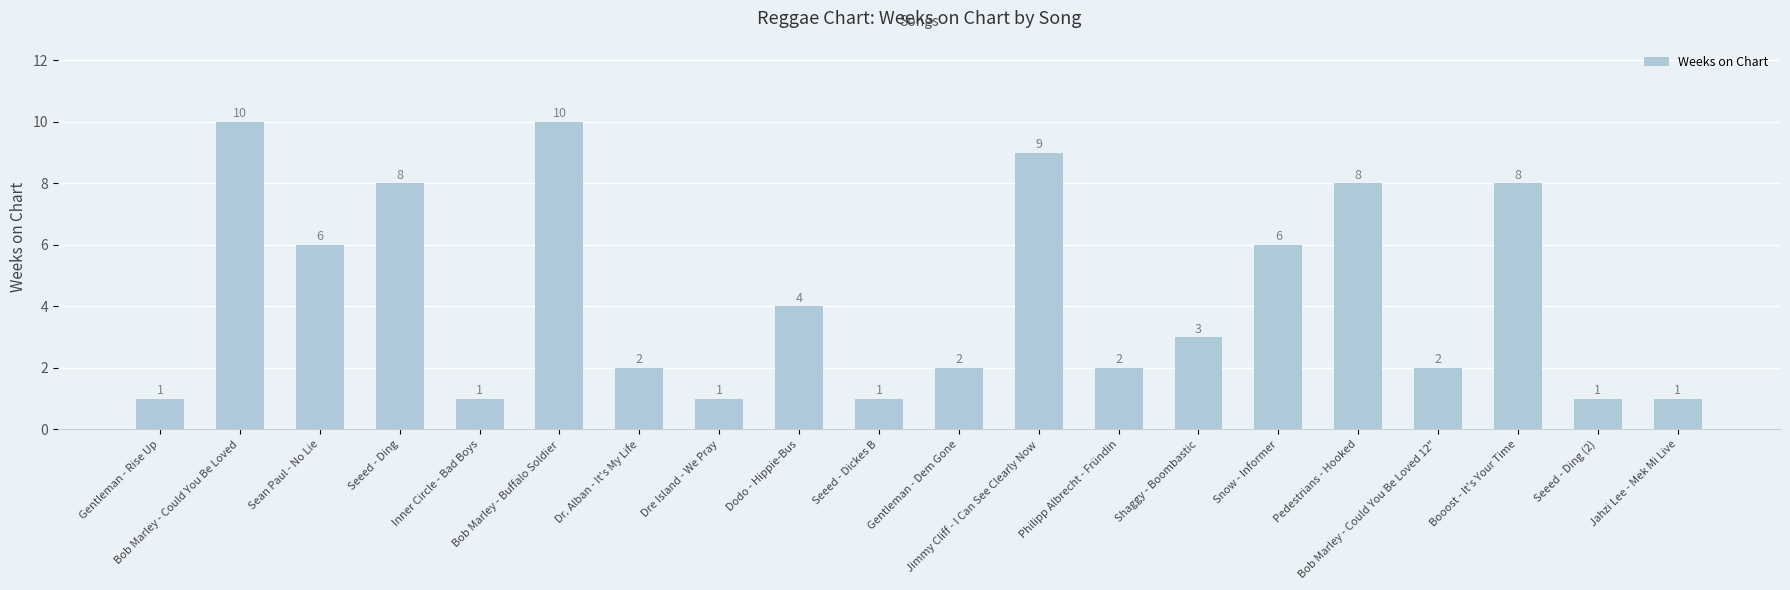

Are the bars grouped side by side (vs. stacked)?

No